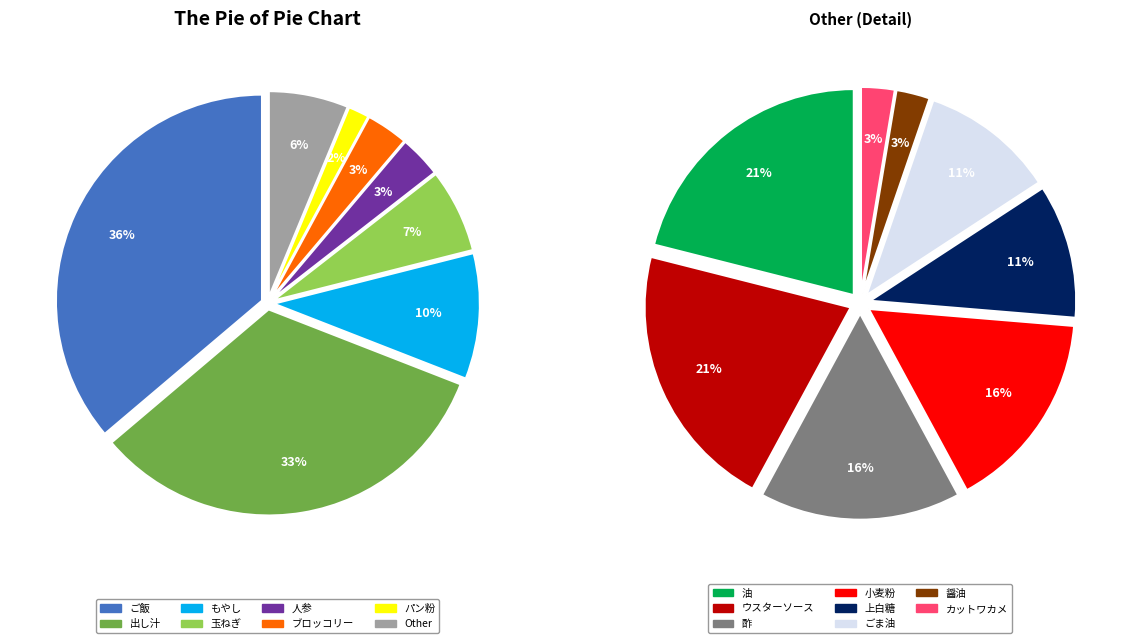

How many segments does this pie chart have?

15